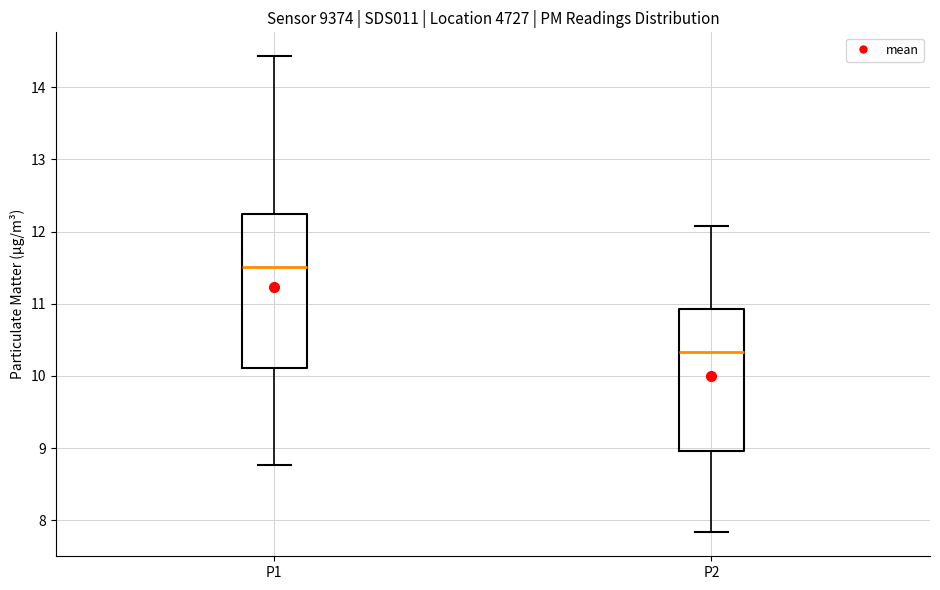

Which box's median line is the lowest?

P2